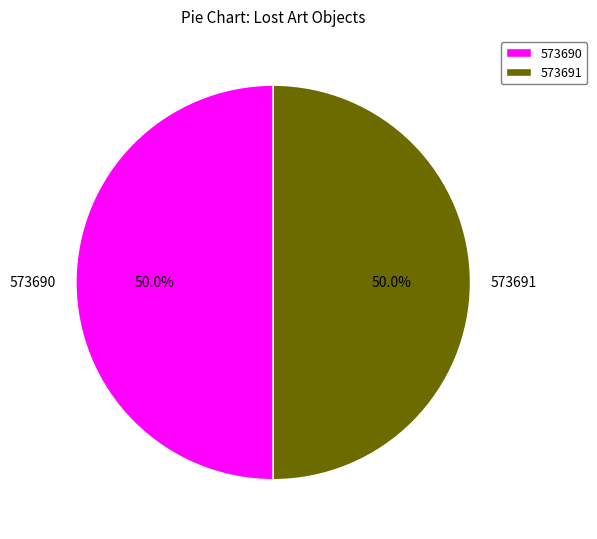

How many segments does this pie chart have?

2